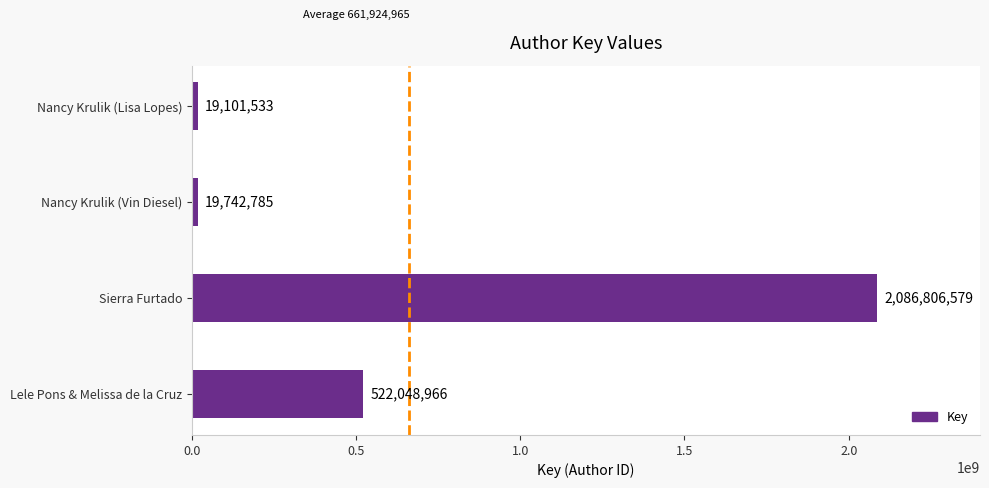

Which has a higher value, Lele Pons & Melissa de la Cruz or Nancy Krulik (Lisa Lopes)?

Lele Pons & Melissa de la Cruz